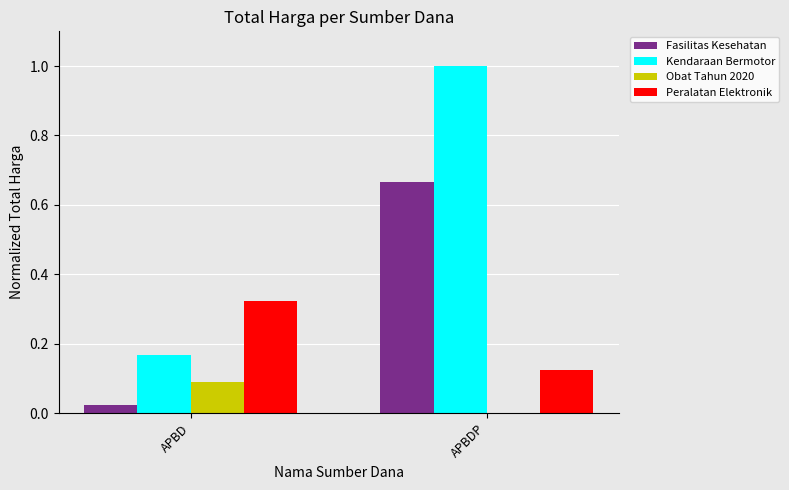

Between APBD and APBDP, which series saw the biggest shift?

Kendaraan Bermotor